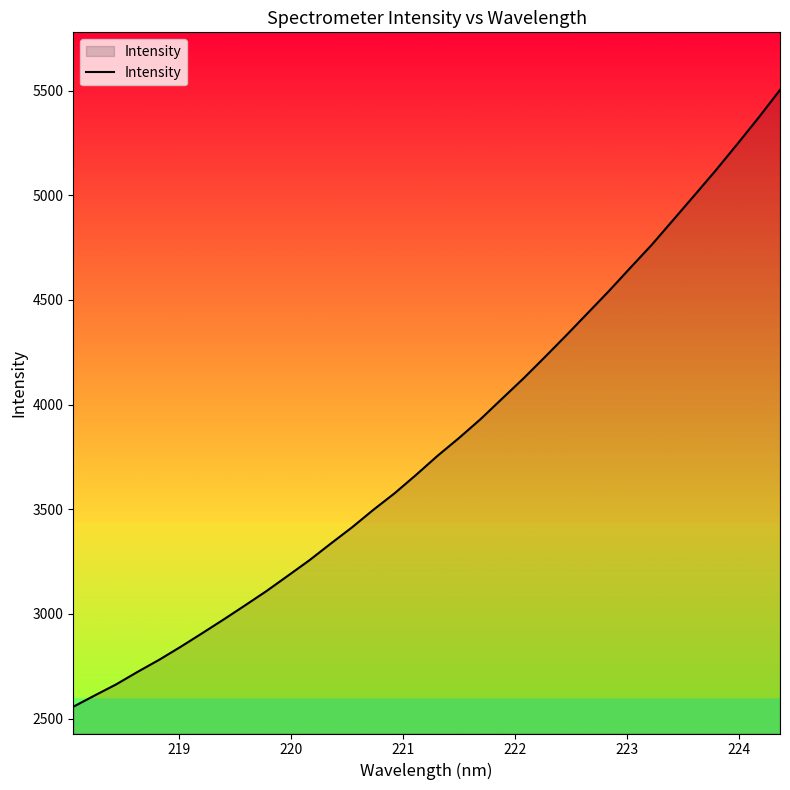

What is the minimum value shown in the chart?

2556.5